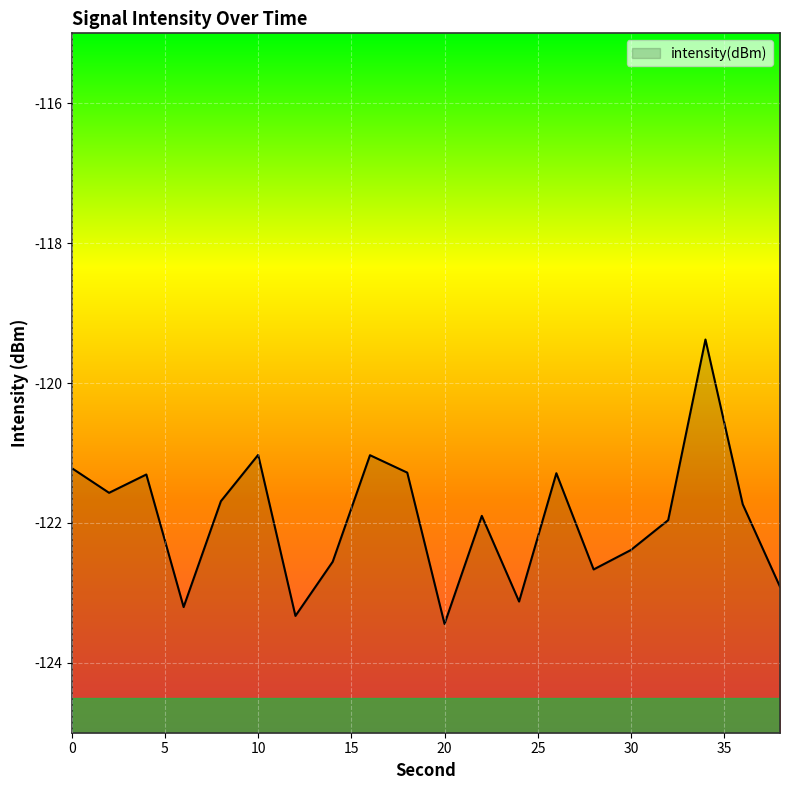

Reading left to right, what are all the values shown in this chart?

-121.2	-121.6	-121.3	-123.2	-121.7	-121.0	-123.3	-122.6	-121.0	-121.3	-123.4	-121.9	-123.1	-121.3	-122.7	-122.4	-122.0	-119.4	-121.7	-122.9